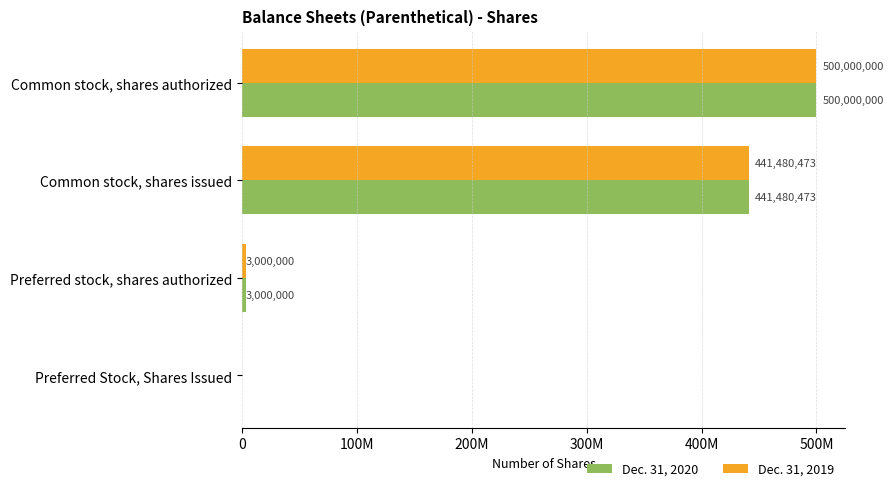

What is the maximum value for Dec. 31, 2020?

500000000